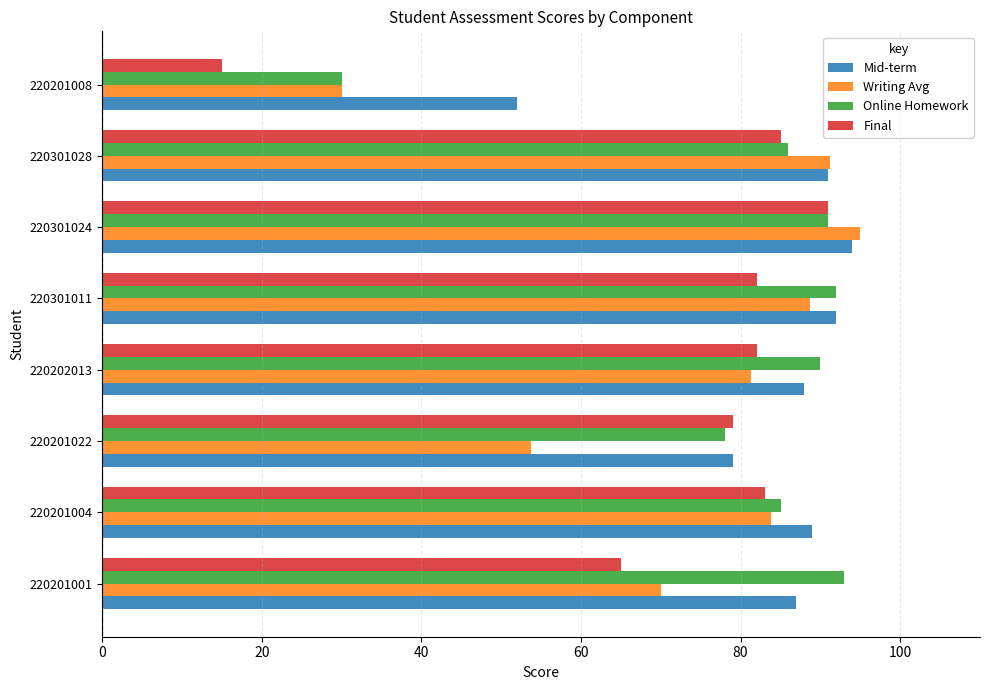

What is the difference between the maximum and minimum values in the Writing Avg series?

65.0